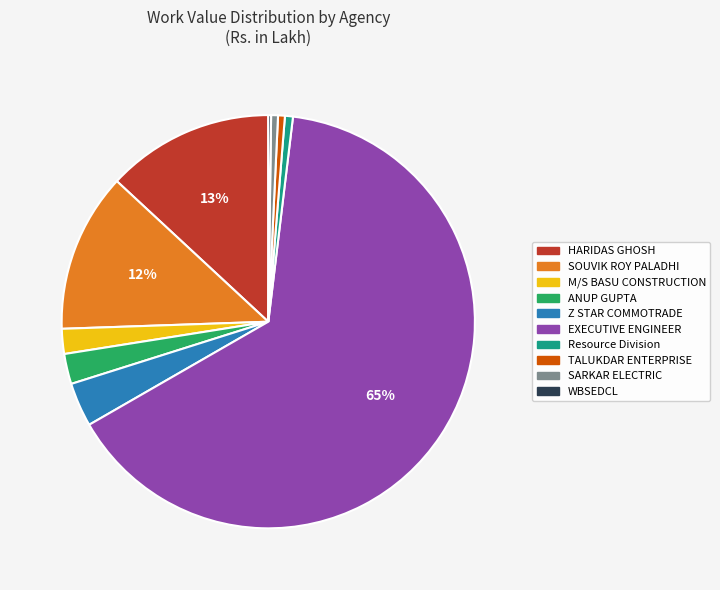

To the nearest percent, what is the average slice percentage?

10%